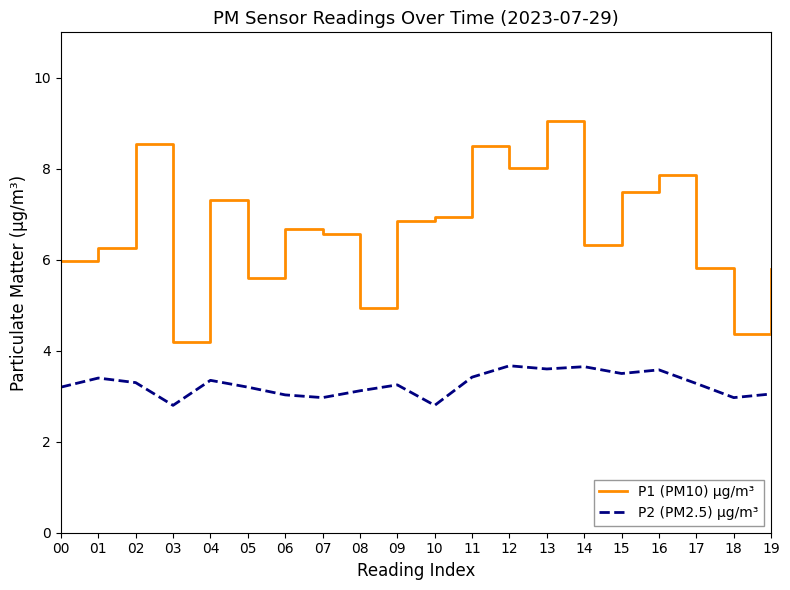

Is it true that P2 (PM2.5) µg/m³ equals 3.7 at 12?

True